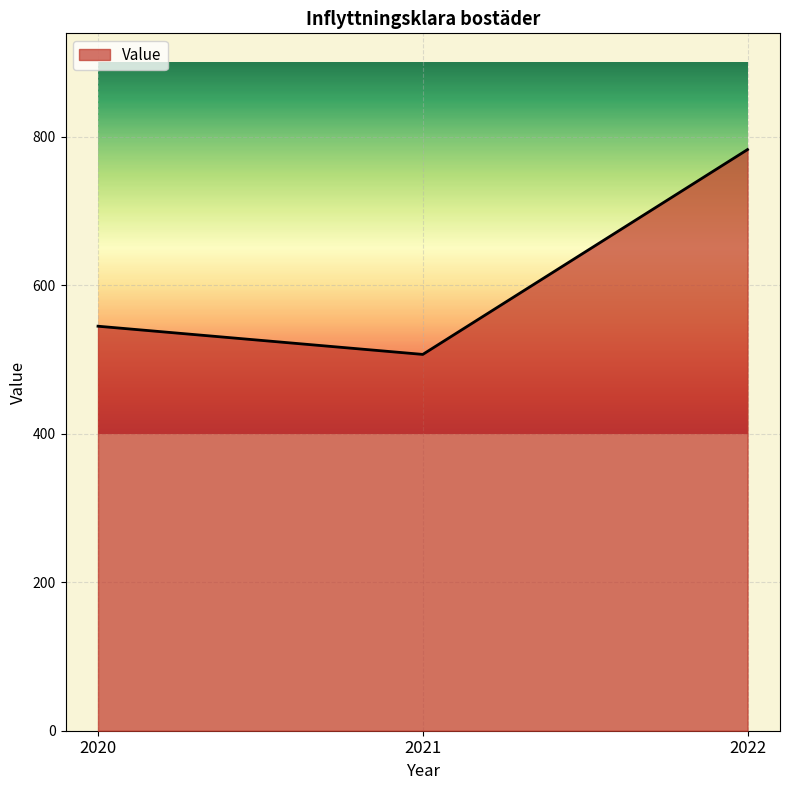

Does the chart have visible grid lines?

Yes